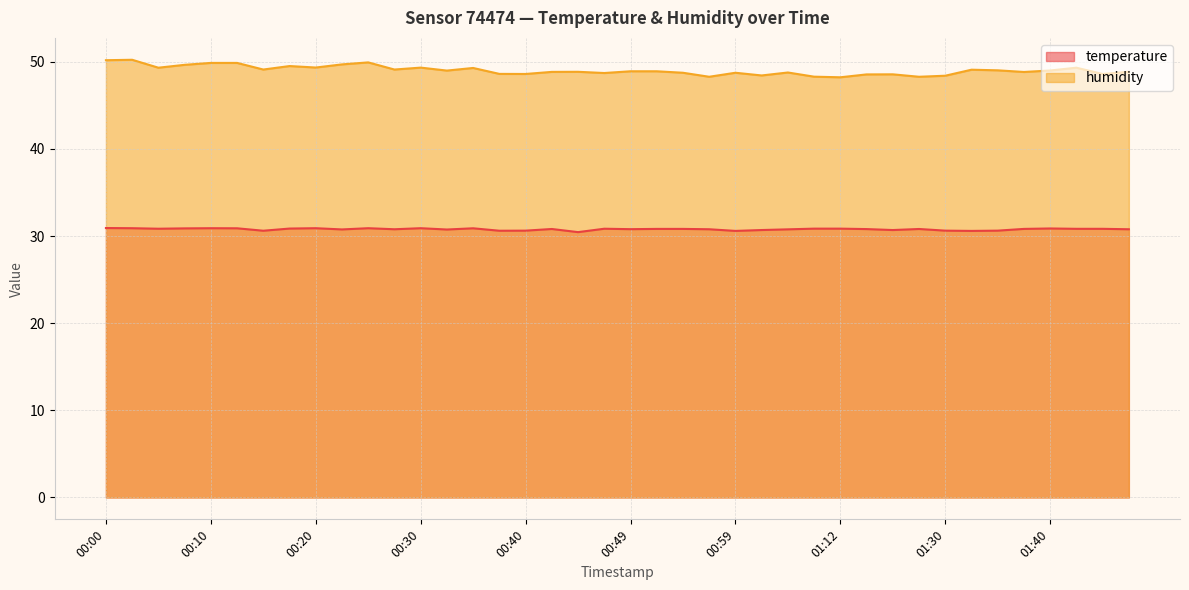

Between 00:10 and 01:20, which series saw the biggest shift?

humidity